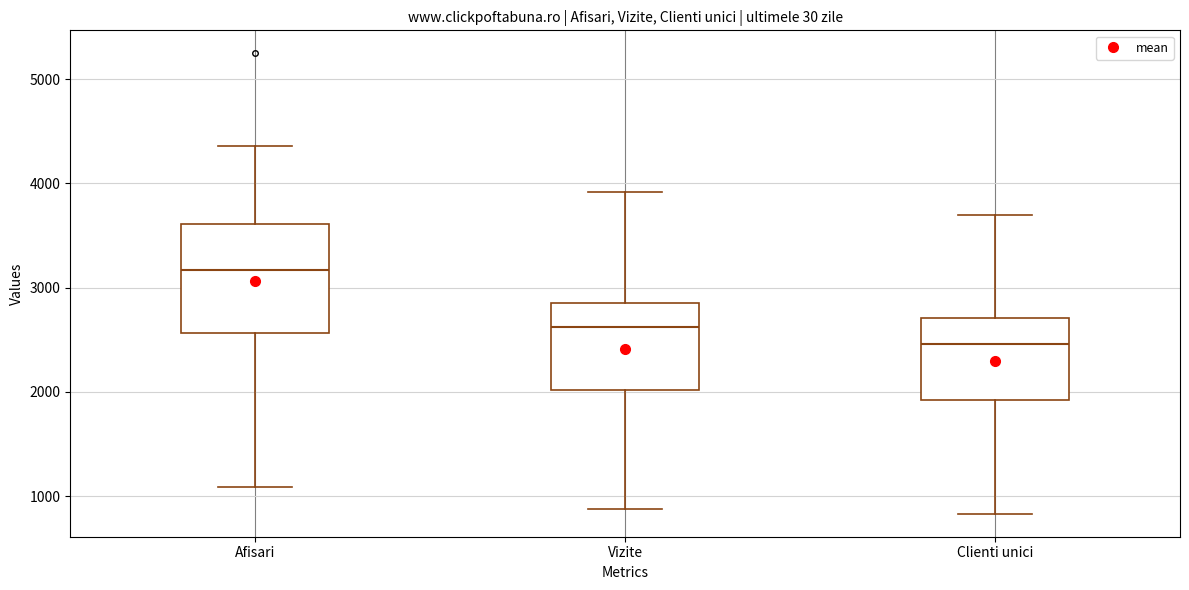

Reading left to right, read every box against the y-axis: the position of its median line, the range the box covers, and the ends of its whiskers. The values are not printed on the chart, so give them approximately, as read against the axis.

Afisari: median 3200, box 2600 to 3600, whiskers 1100 to 4400
Vizite: median 2600, box 2000 to 2800, whiskers 900 to 3900
Clienti unici: median 2500, box 1900 to 2700, whiskers 800 to 3700